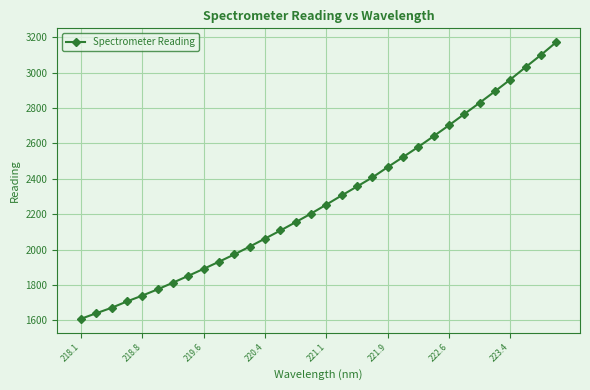

What is the average value?

2286.1